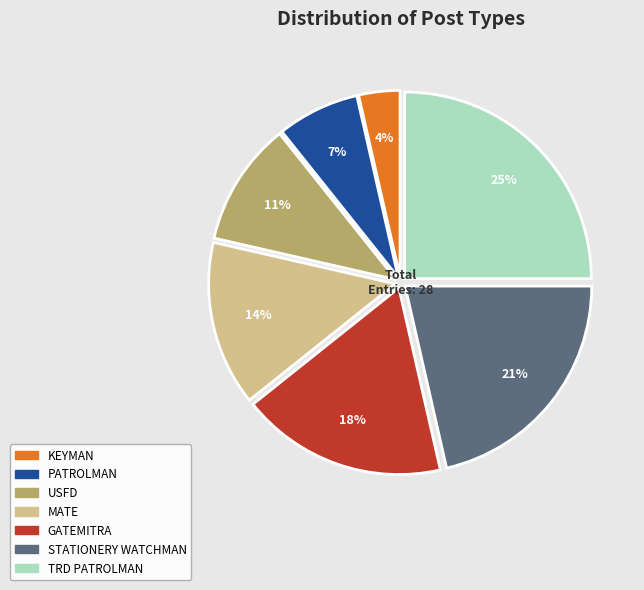

To the nearest percent, what is the average slice percentage?

14%